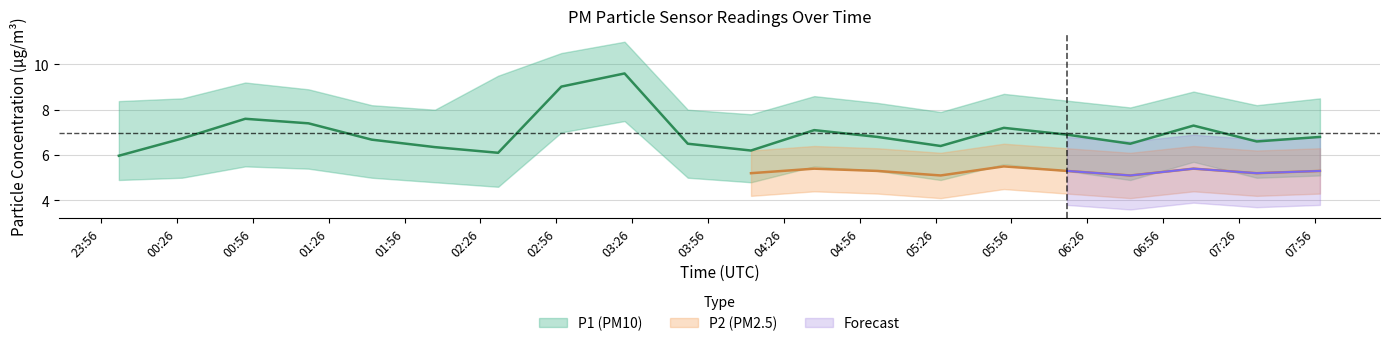

Where is the first local minimum?

02:33